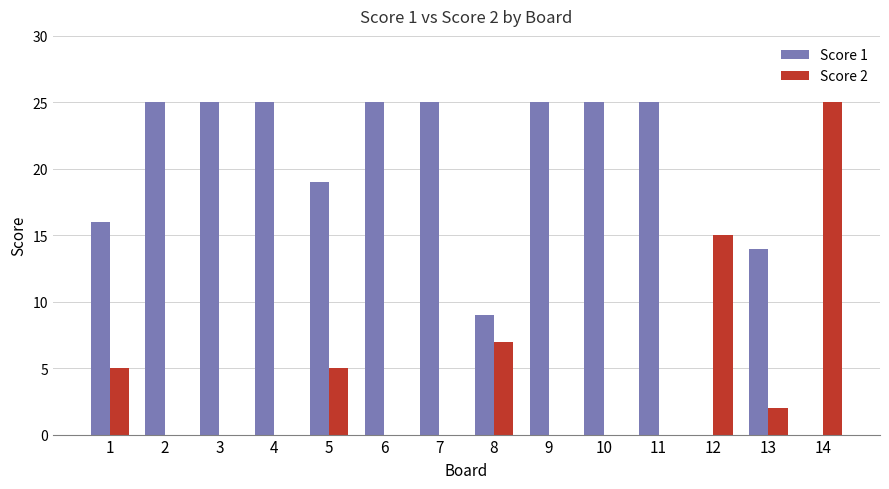

Reading right to left, extract all data points from this chart.

Score 1: 14=0	13=14	12=0	11=25	10=25	9=25	8=9	7=25	6=25	5=19	4=25	3=25	2=25	1=16
Score 2: 14=25	13=2	12=15	11=0	10=0	9=0	8=7	7=0	6=0	5=5	4=0	3=0	2=0	1=5